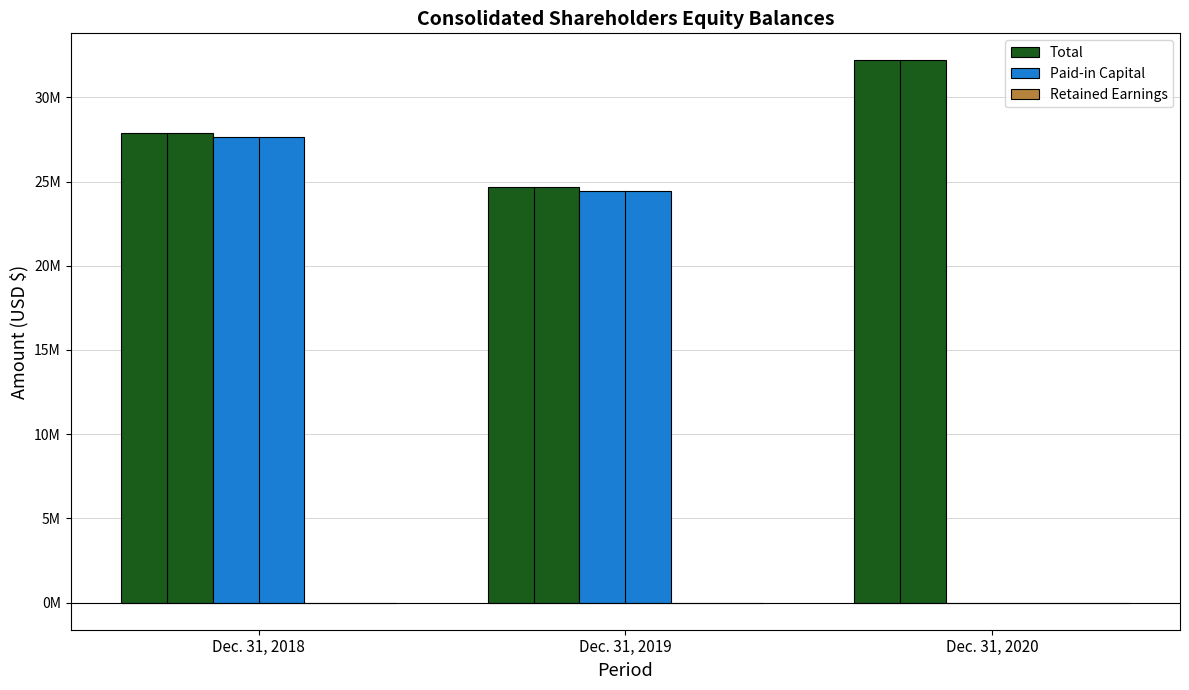

Are the bars horizontal?

No